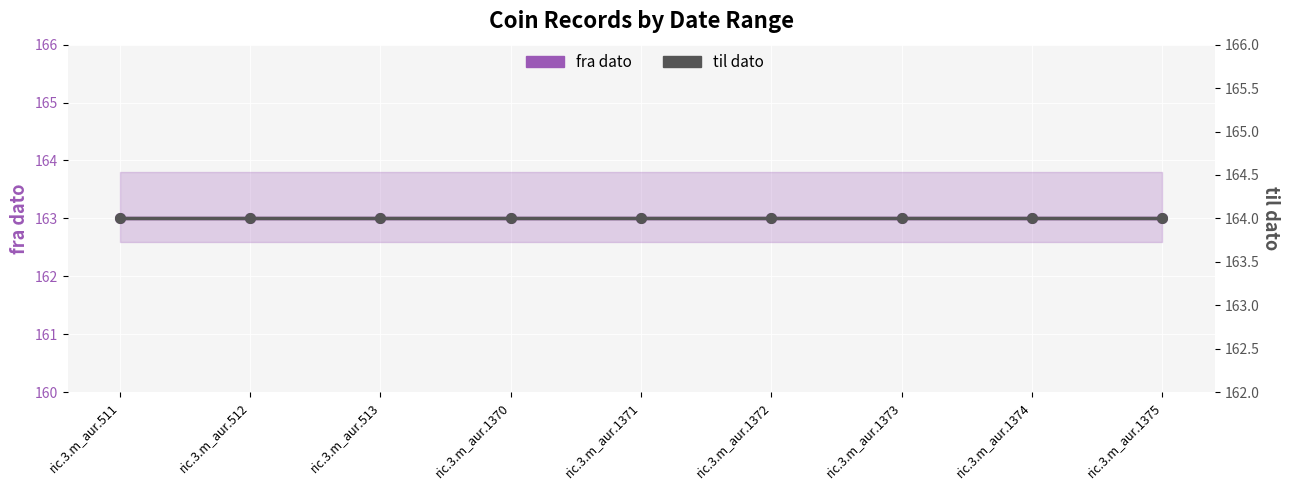

At which label is til dato closest to 164?

ric.3.m_aur.511